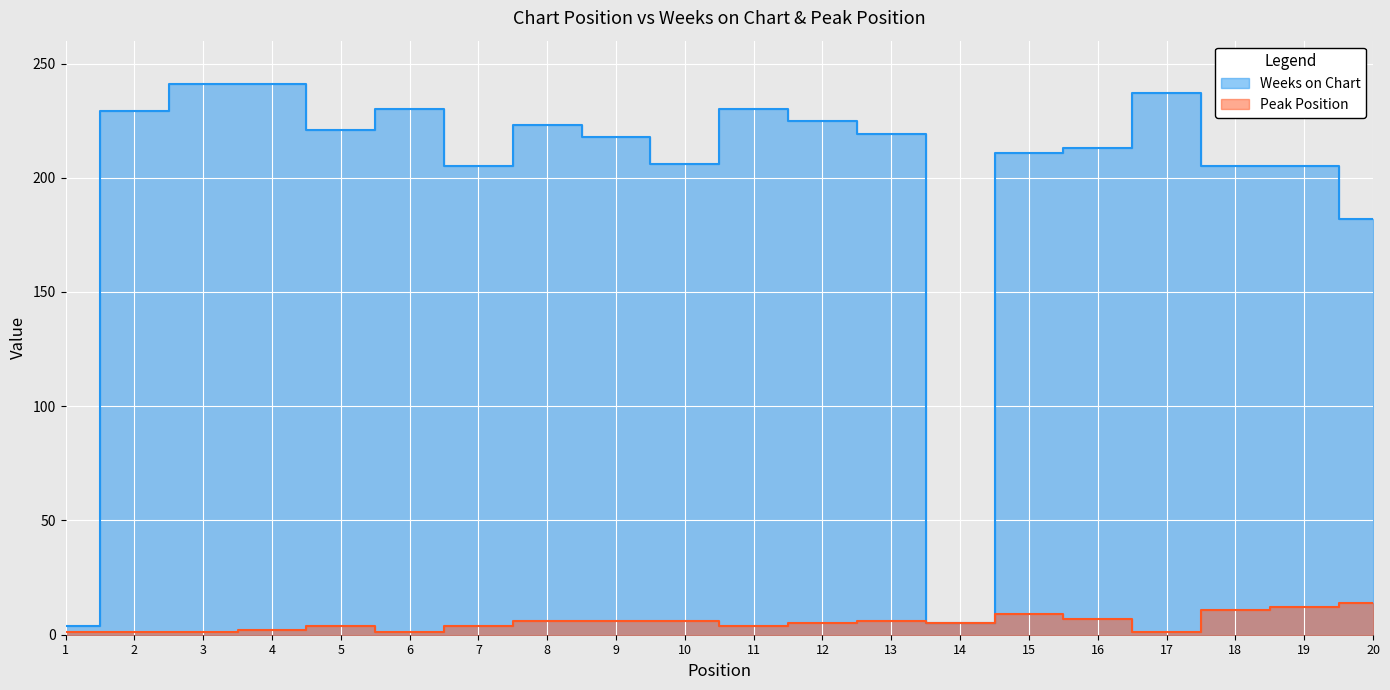

What is the value of the Peak Position point at the 3rd from the left?

1